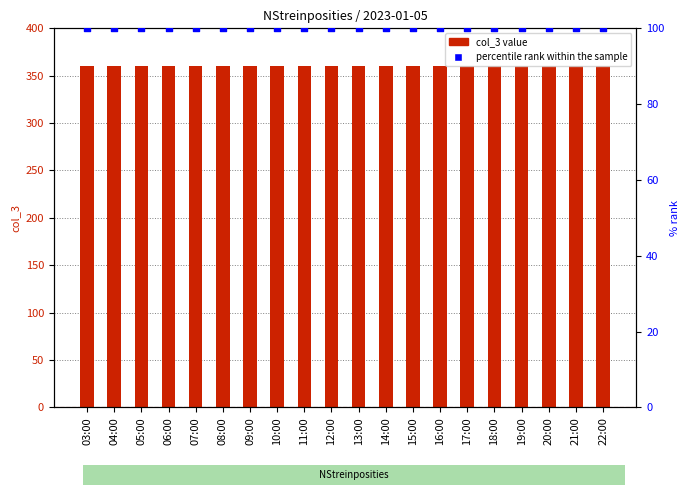

Is the value of col_3 at 22:00 greater than the value of percentile rank within the sample at 14:00?

Yes